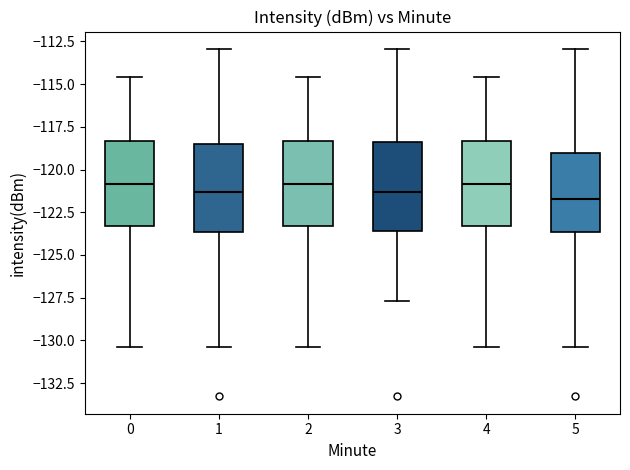

Reading left to right, read every box against the y-axis: the position of its median line, the range the box covers, and the ends of its whiskers. The values are not printed on the chart, so give them approximately, as read against the axis.

0: median -121.0, box -123.5 to -118.5, whiskers -130.5 to -114.5
1: median -121.5, box -123.5 to -118.5, whiskers -130.5 to -113.0
2: median -121.0, box -123.5 to -118.5, whiskers -130.5 to -114.5
3: median -121.5, box -123.5 to -118.5, whiskers -127.5 to -113.0
4: median -121.0, box -123.5 to -118.5, whiskers -130.5 to -114.5
5: median -121.5, box -123.5 to -119.0, whiskers -130.5 to -113.0